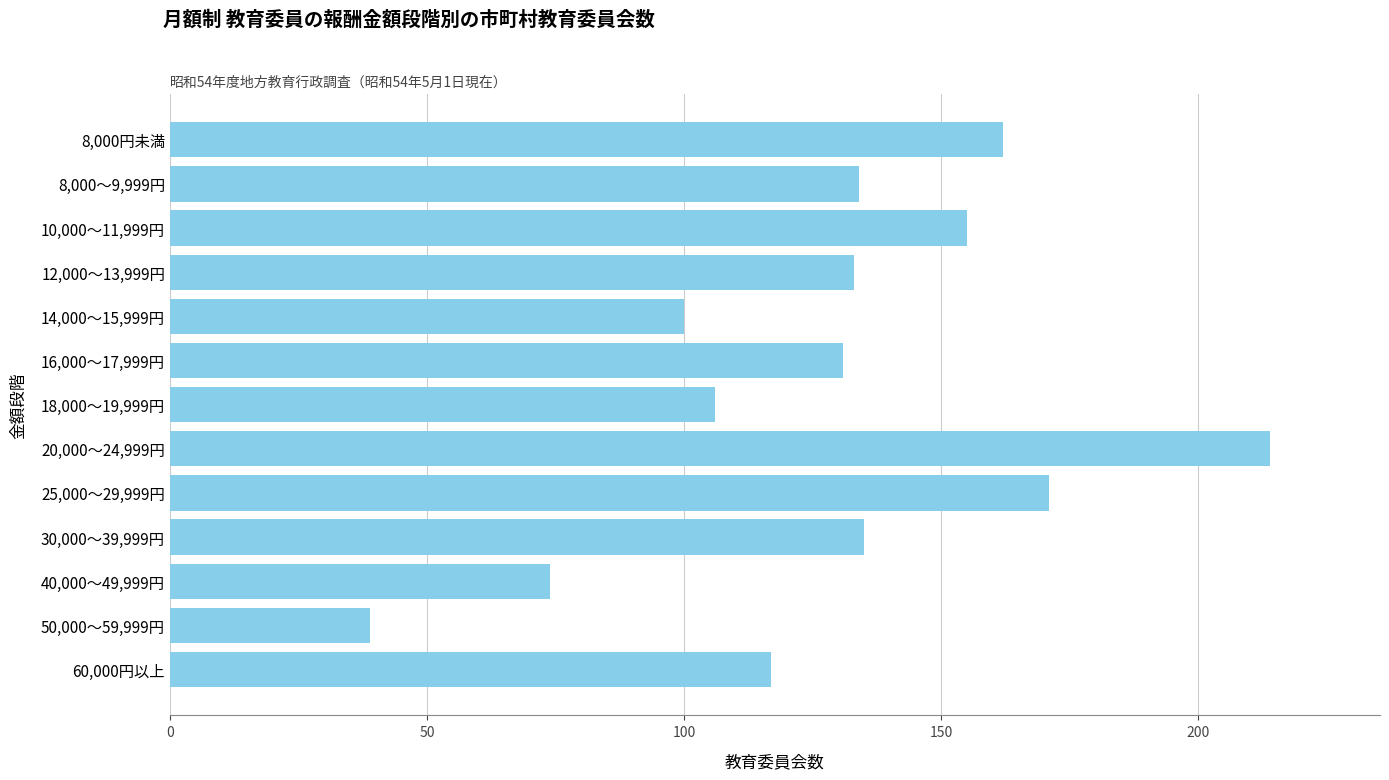

Which category has the lowest value across all series?

50,000～59,999円